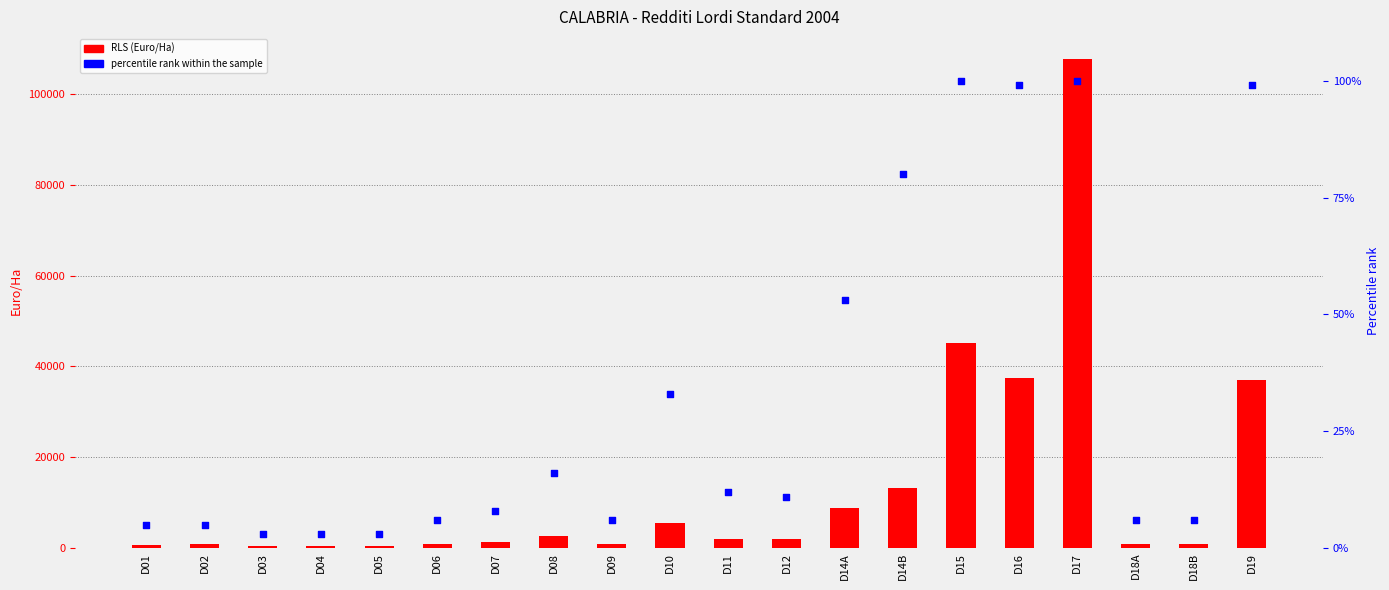

Which series has the largest total across all categories?

RLS (Euro/Ha)